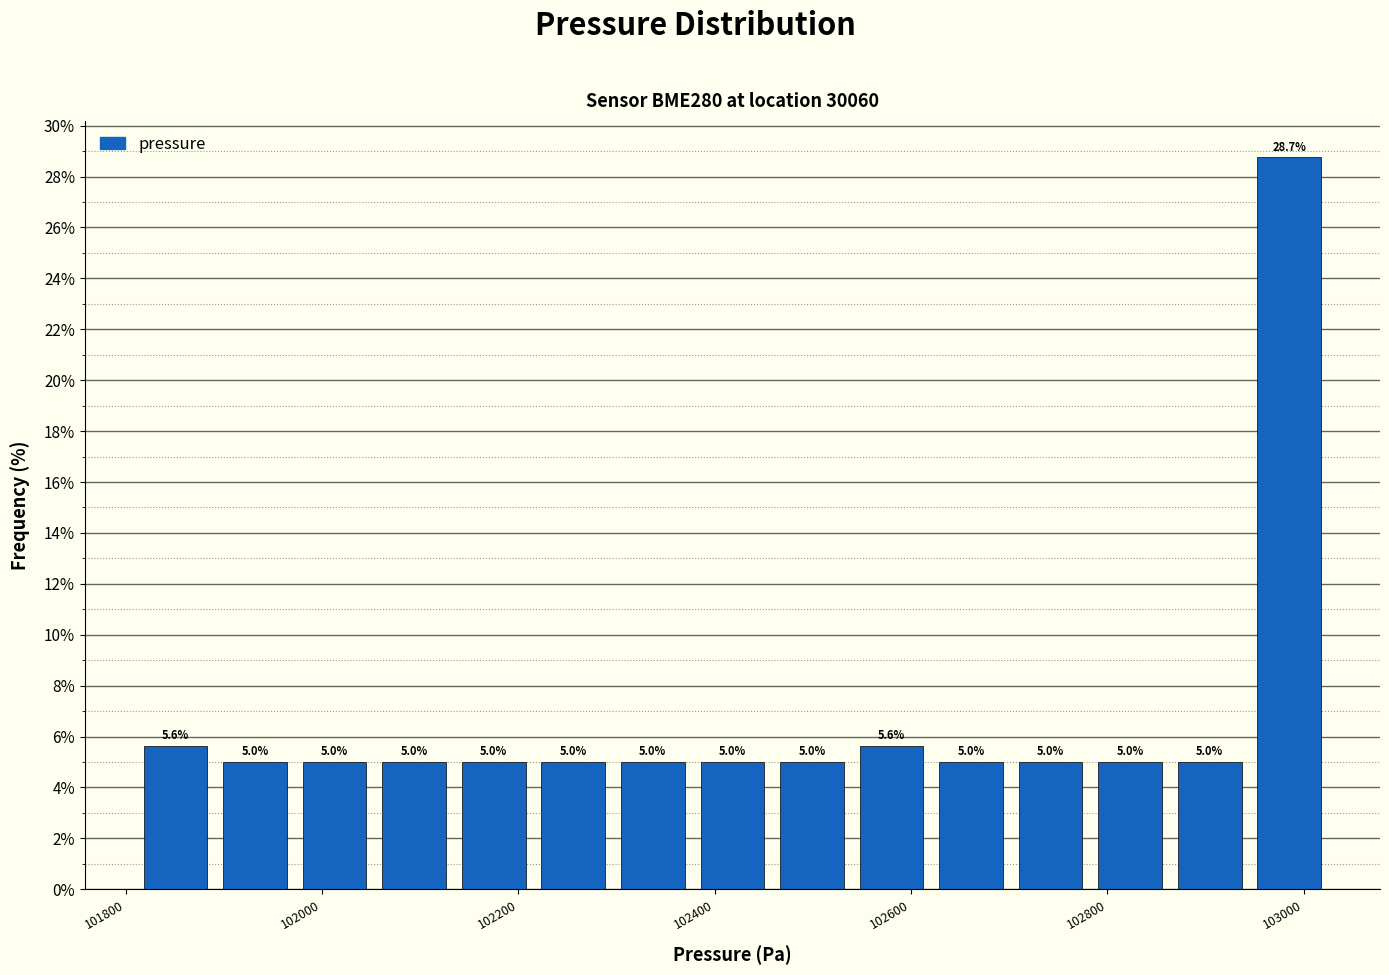

Reading left to right, list every bar in this chart as the range it spans on the x-axis followed by its height. The bar edges are not printed on the chart, so give them approximately, as read against the axis.

101820 to 101900: 5.6
101900 to 101980: 5.0
101980 to 102060: 5.0
102060 to 102140: 5.0
102140 to 102220: 5.0
102220 to 102300: 5.0
102300 to 102380: 5.0
102380 to 102460: 5.0
102460 to 102540: 5.0
102540 to 102620: 5.6
102620 to 102700: 5.0
102700 to 102780: 5.0
102780 to 102860: 5.0
102860 to 102940: 5.0
102940 to 103020: 28.7